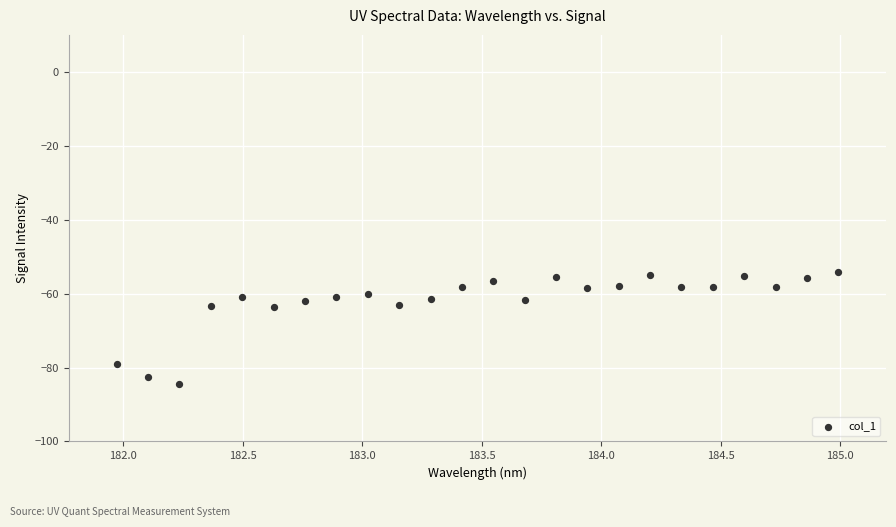

What is the range of Y values (max minus min)?

30.3